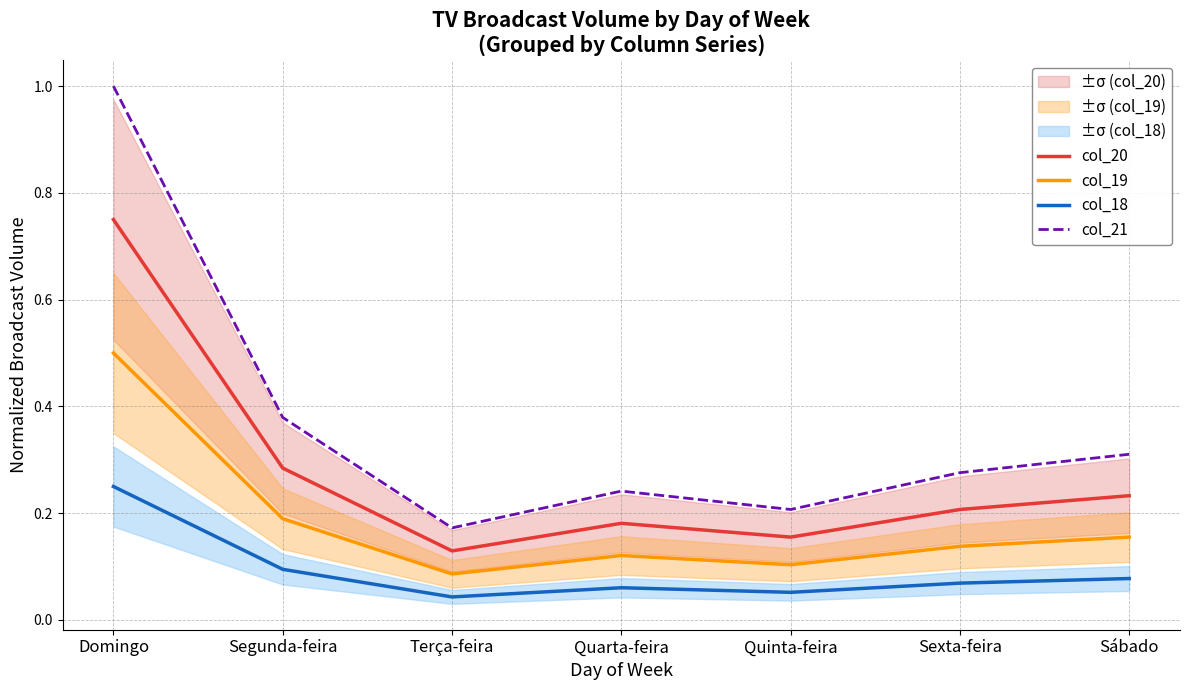

Where is the first local minimum for col_20?

Terça-feira